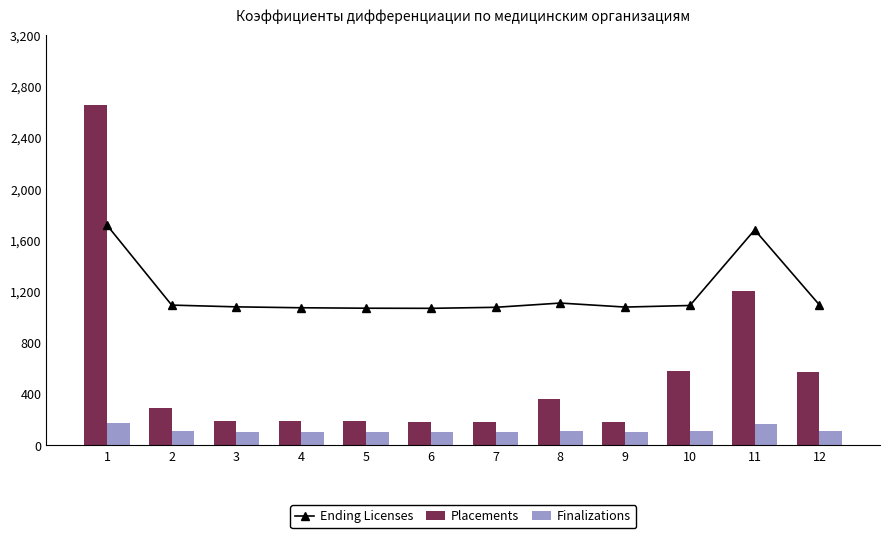

Reading right to left, transcribe all the data shown in this chart.

Ending Licenses: 1095.8	1680.9	1091.3	1079.0	1110.2	1077.0	1069.1	1070.0	1073.6	1080.6	1094.2	1718.4
Placements: 571.5	1201.0	580.9	183.2	361.6	184.0	179.8	190.2	190.8	192.1	294.4	2655.6
Finalizations: 109.6	168.1	109.1	107.9	111.0	107.7	106.9	107.0	107.4	108.1	109.4	171.8